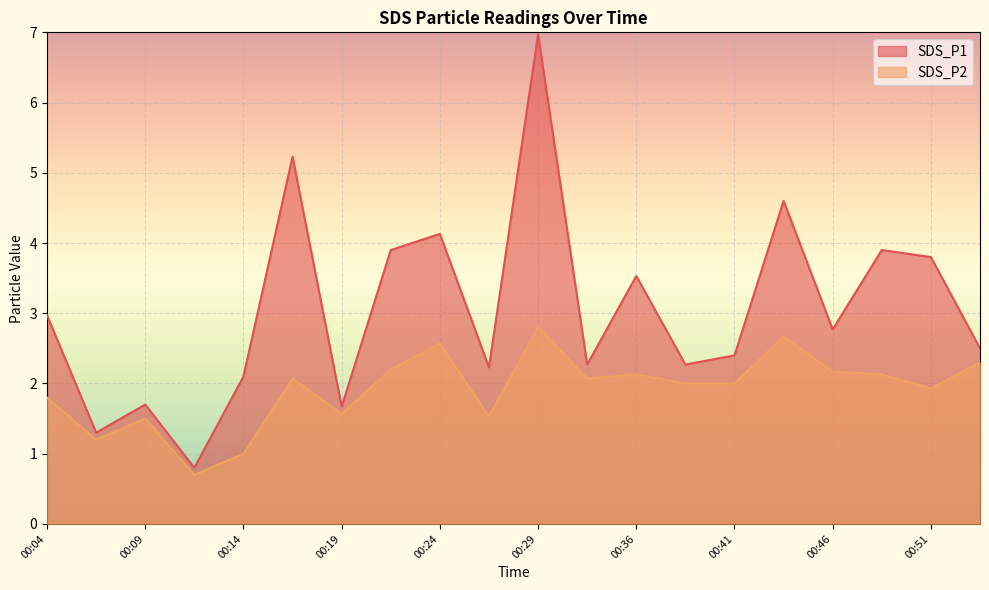

True or false: SDS_P2 and SDS_P1 intersect in this chart.

False